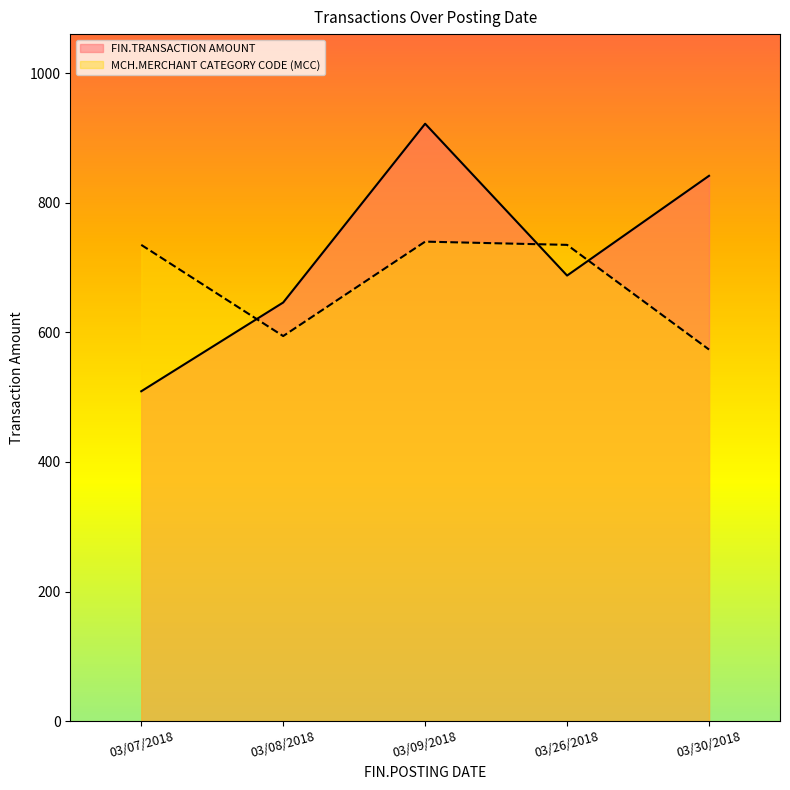

Which series has the widest spread of values?

FIN.TRANSACTION AMOUNT